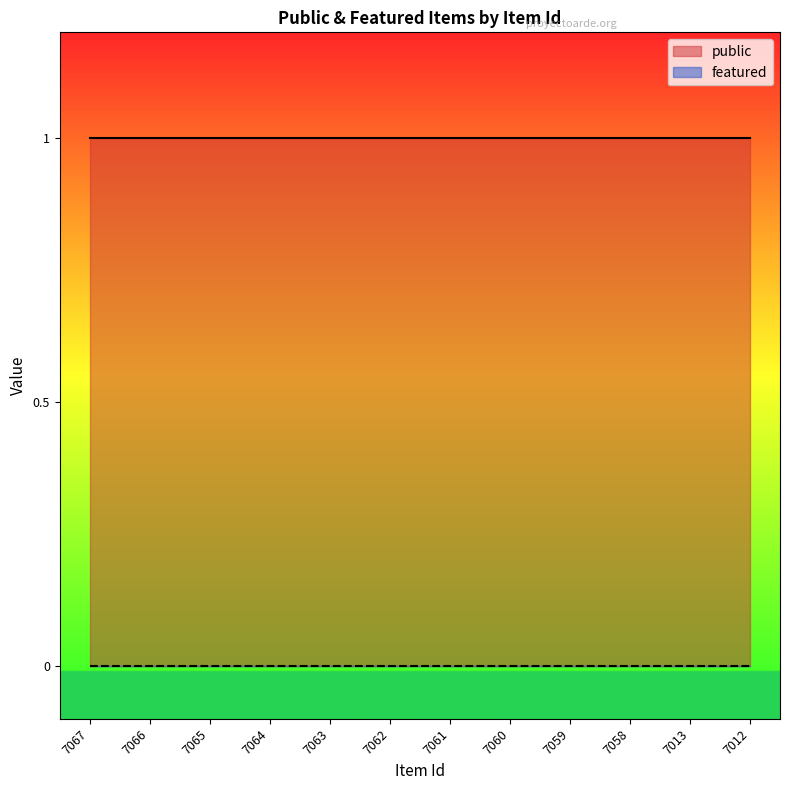

Reading left to right, extract all data points from this chart.

public: 1	1	1	1	1	1	1	1	1	1	1	1
featured: 0	0	0	0	0	0	0	0	0	0	0	0